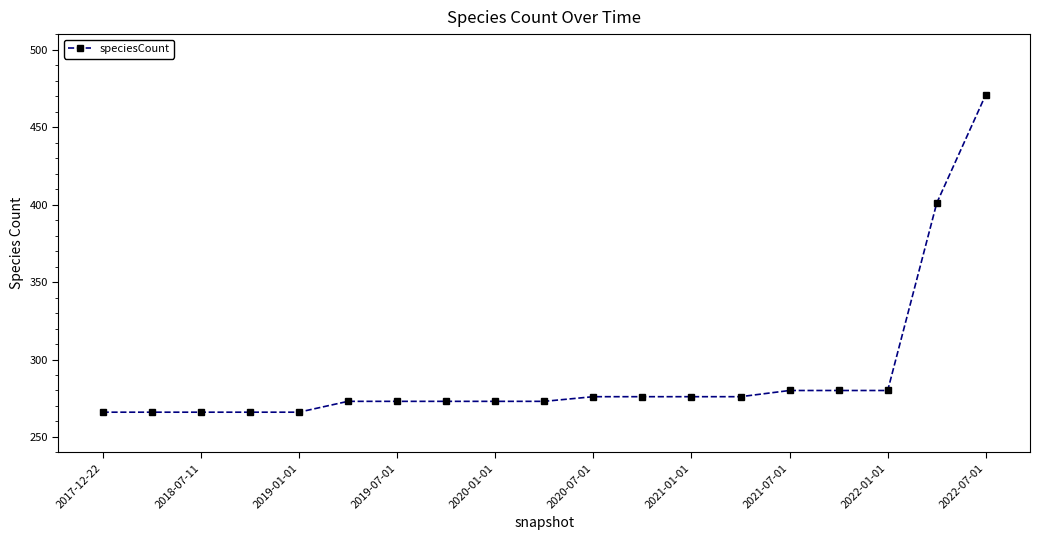

What is the difference between the maximum and second lowest values?

205